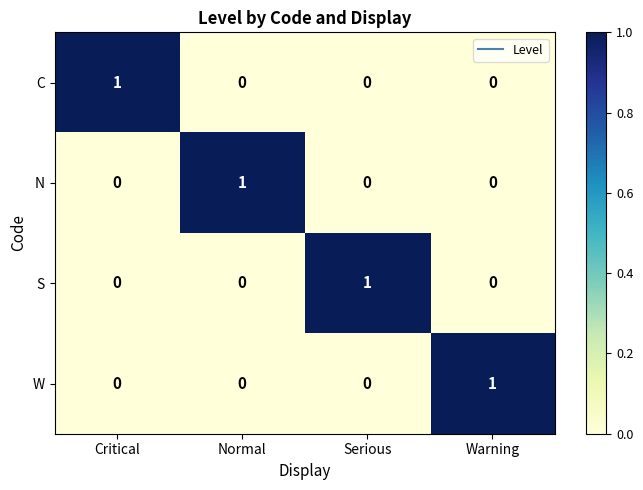

Is the value of W at Serious greater than the value of N at Normal?

No